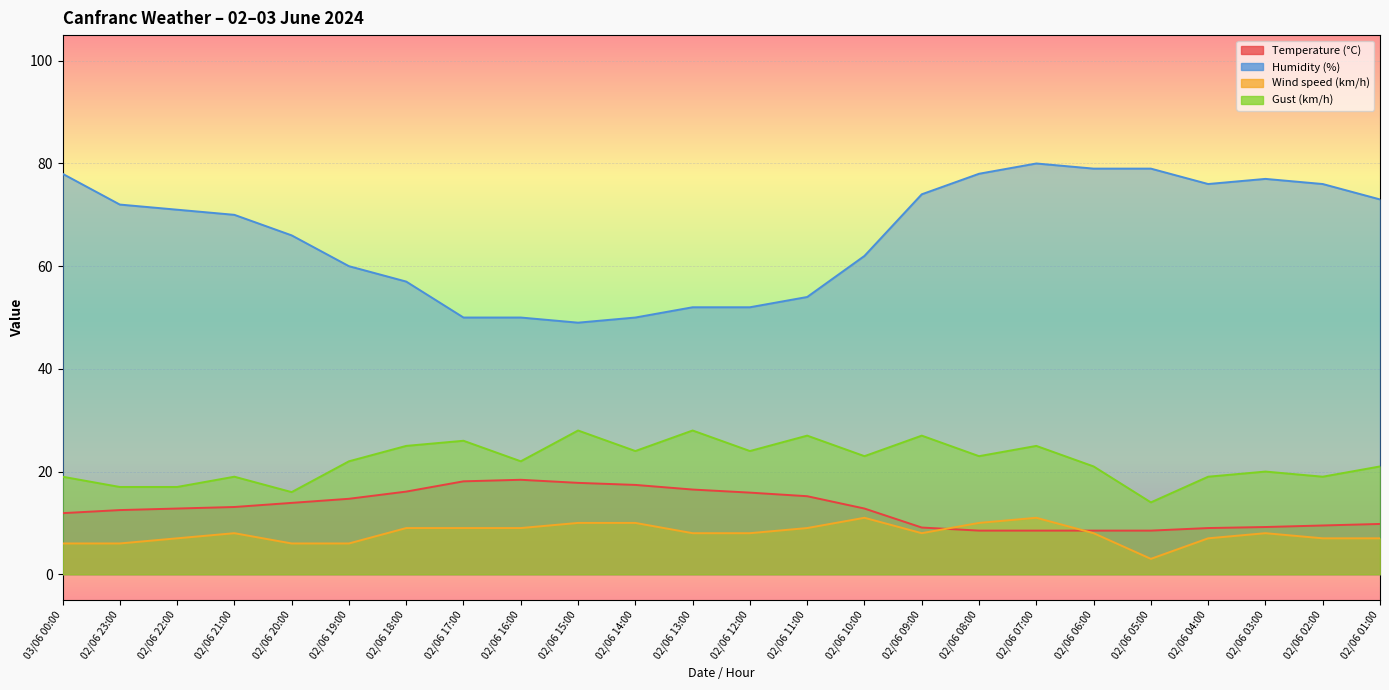

Which has a higher value, 02/06 18:00 or 02/06 17:00?

02/06 17:00